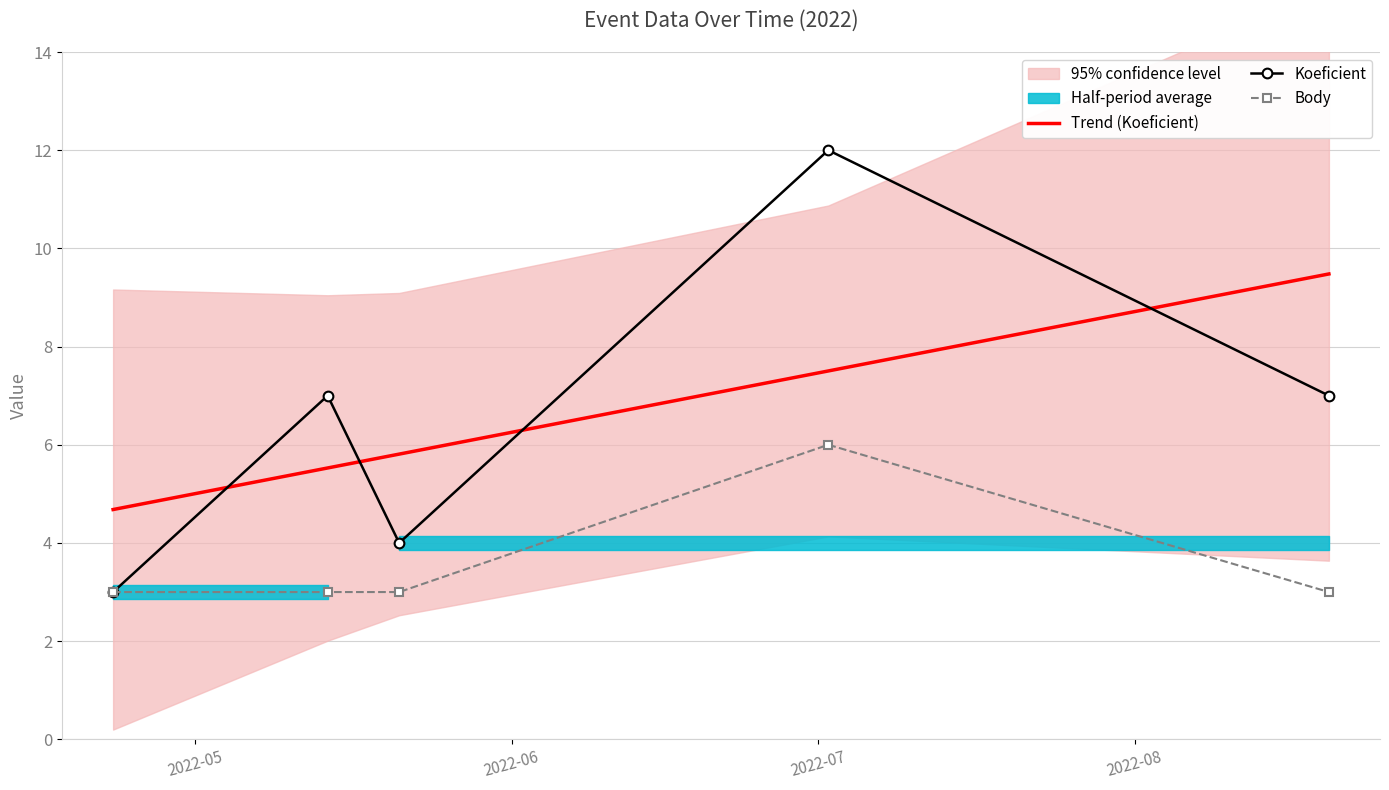

What is the difference between the second highest and minimum values in the Koeficient series?

4.0